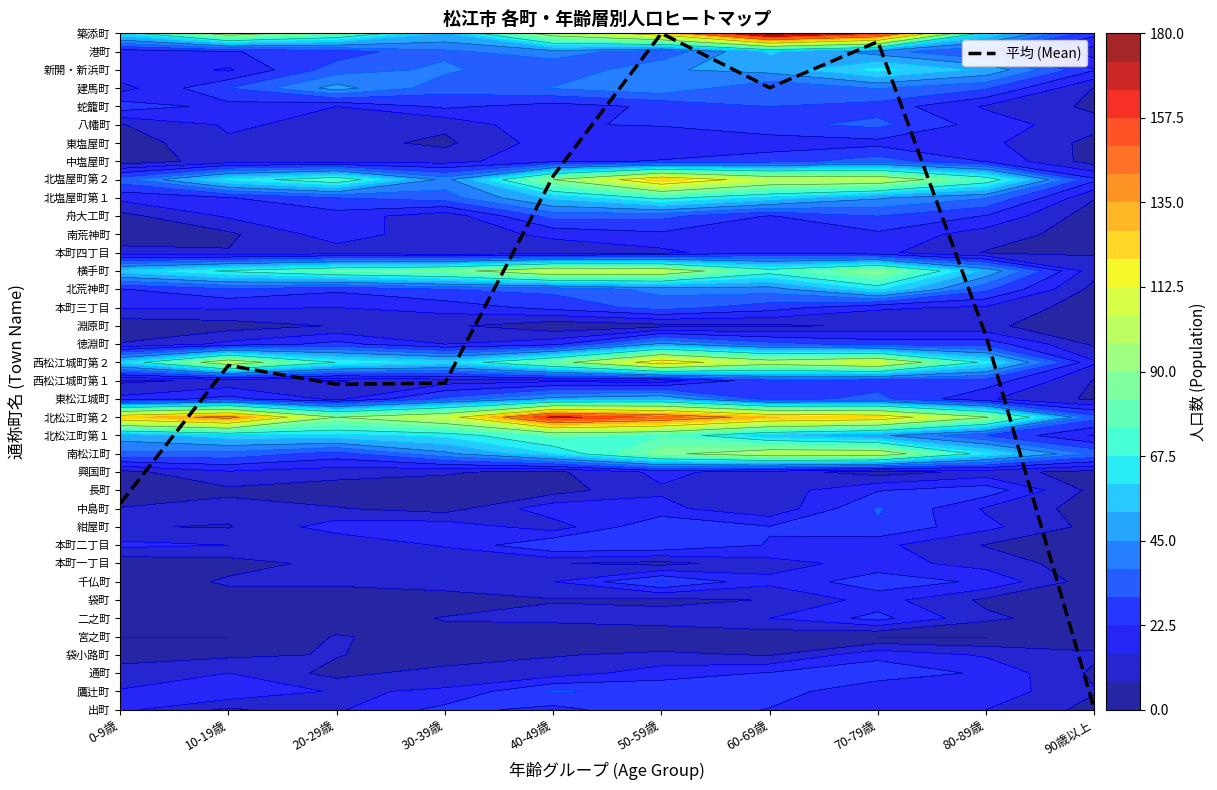

What is the difference between the maximum and minimum values?

37.0